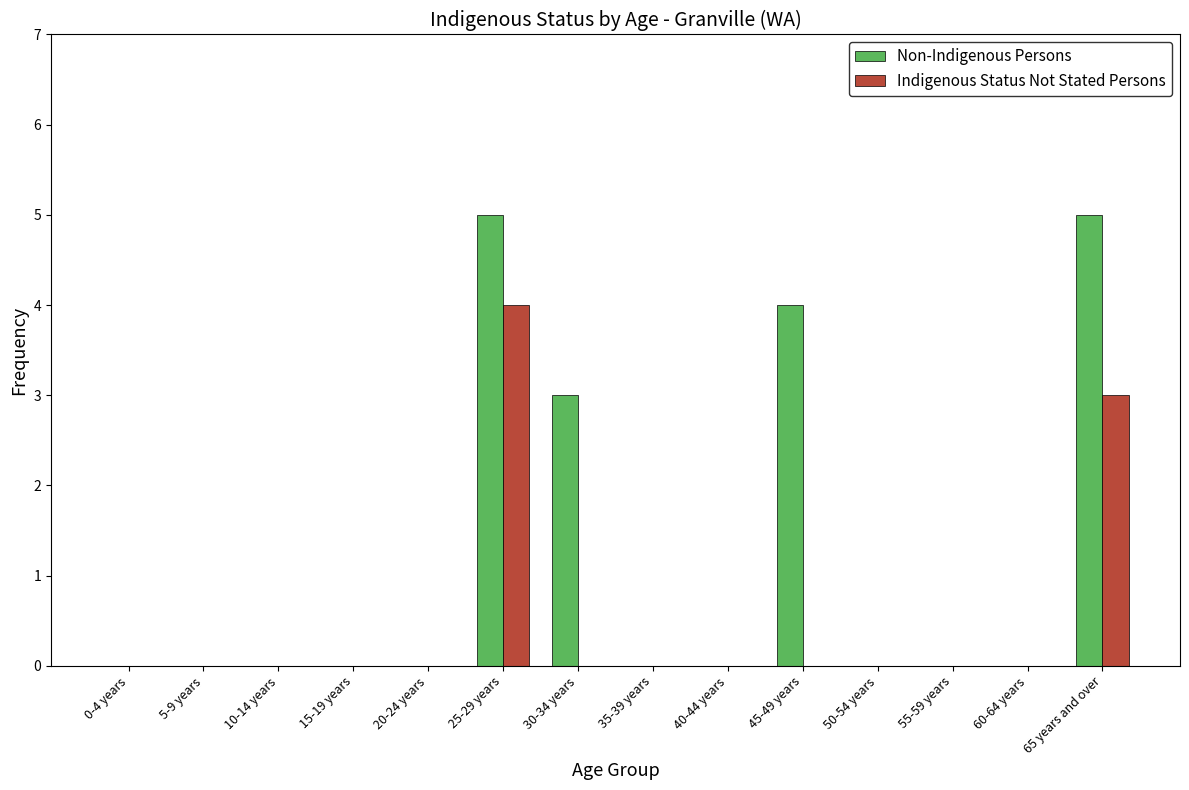

The value of Indigenous Status Not Stated Persons at 40-44 years is 0. True or false?

True